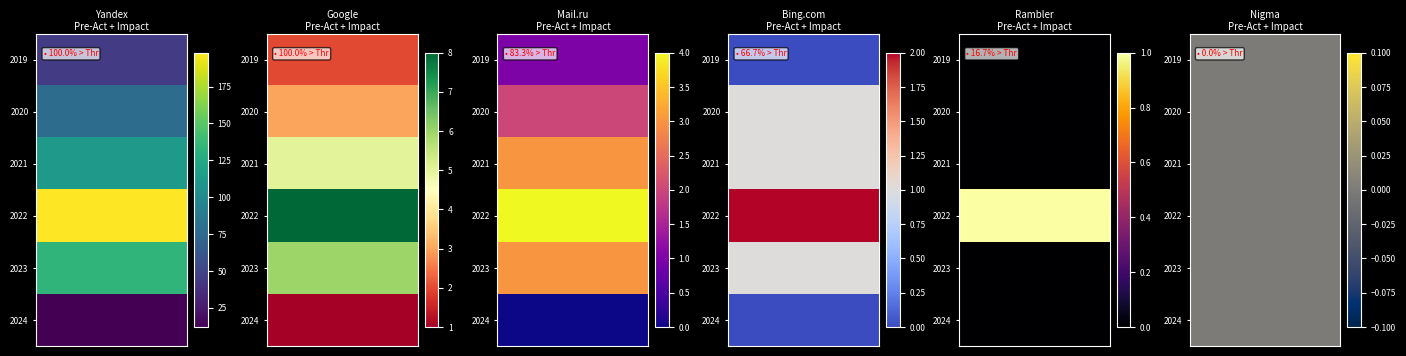

True or false: 2024 has a value of 0 at Rambler.

True